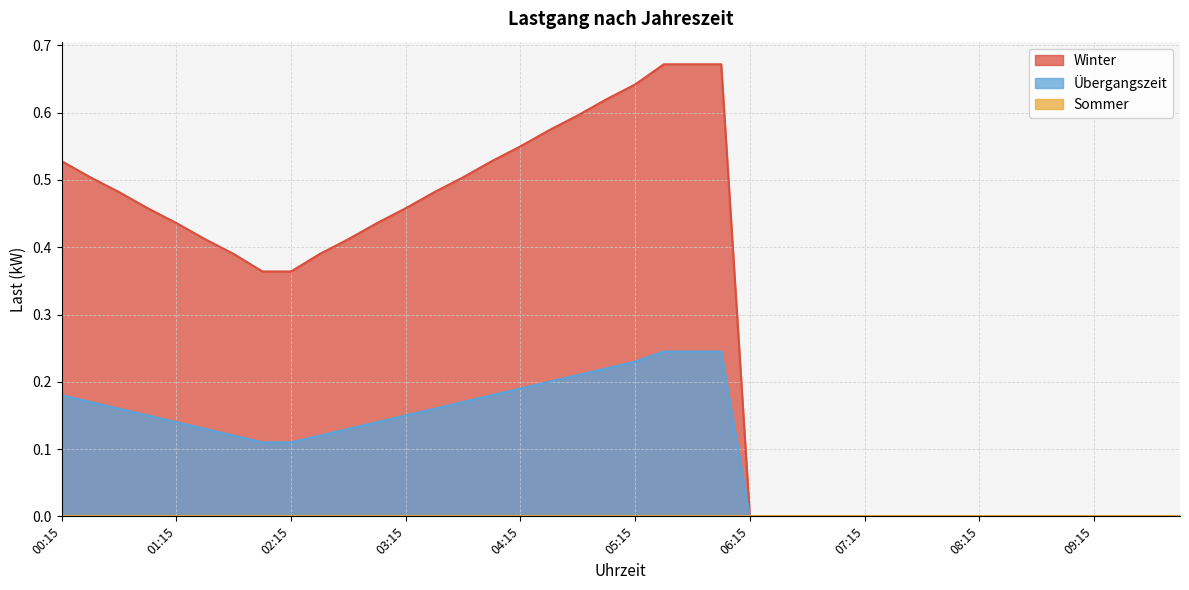

What is the difference between the maximum and second lowest values in the Winter series?

0.7